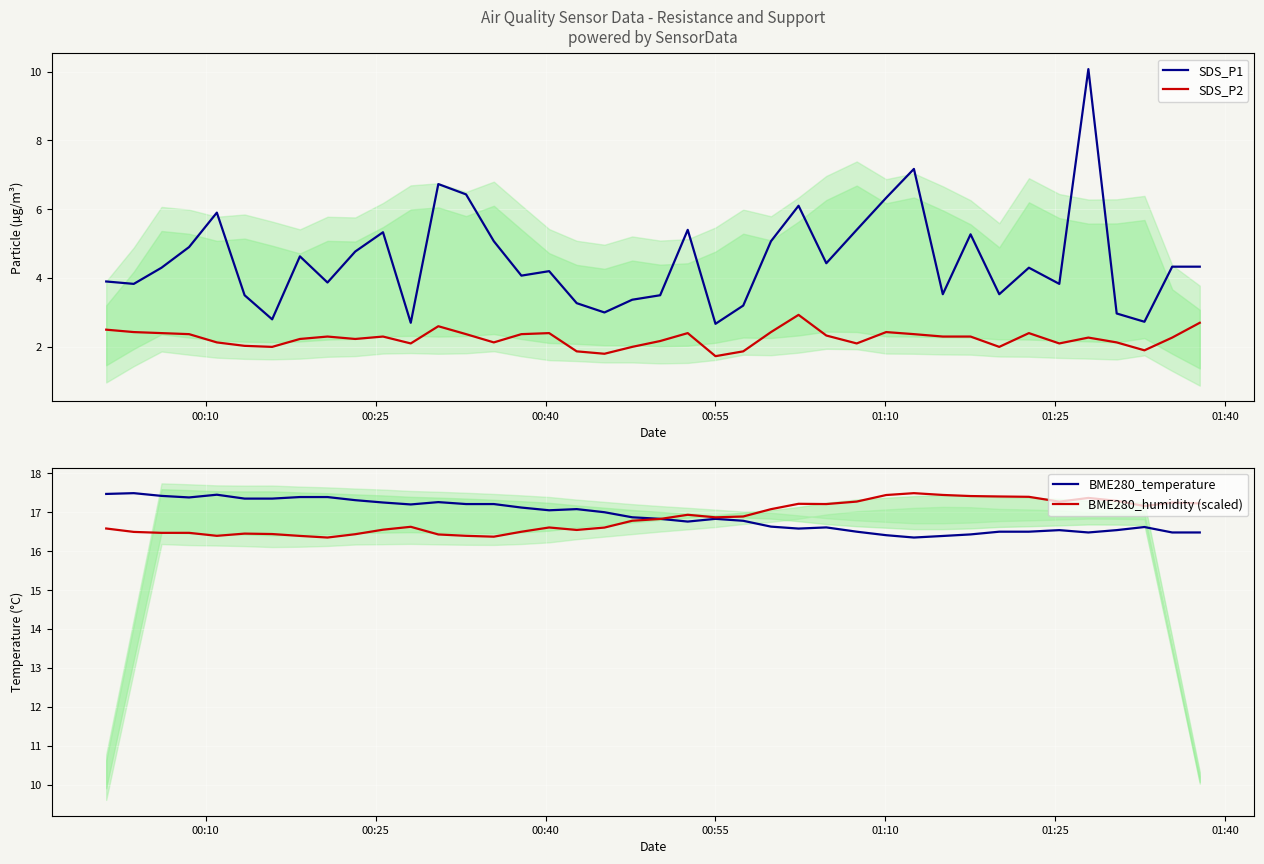

What is the highest value of the BME280_temperature series?

17.5